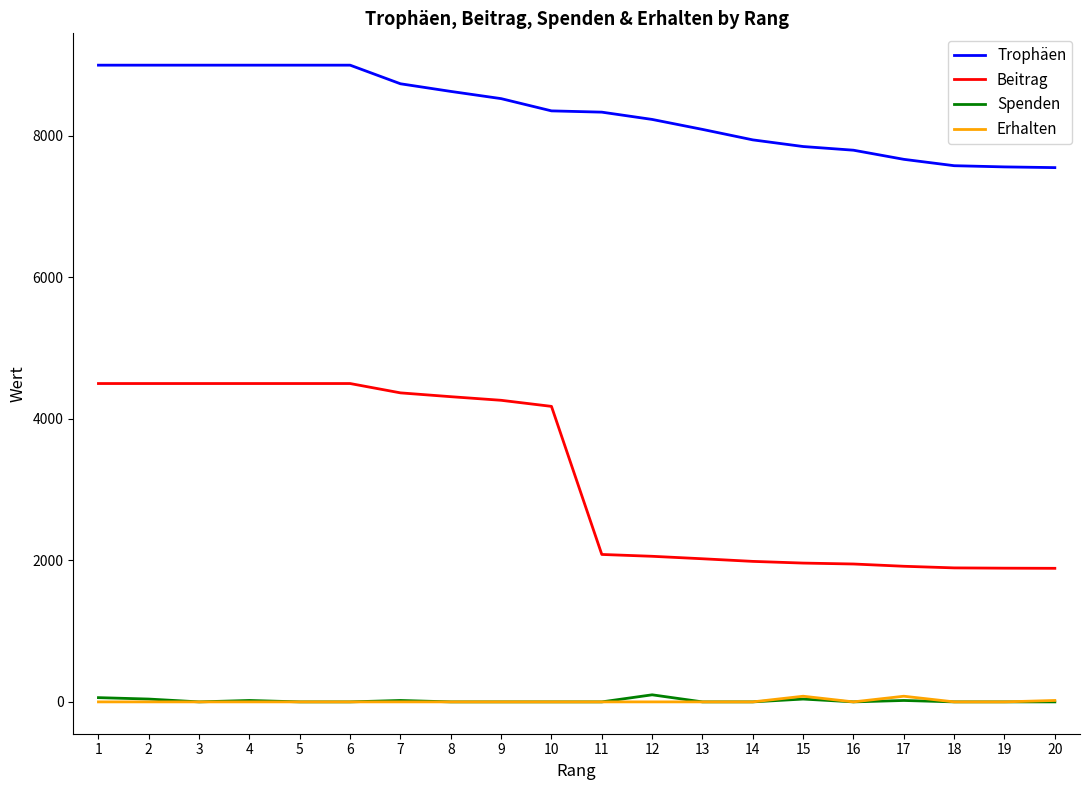

Which series changed the most between 3 and 14?

Beitrag